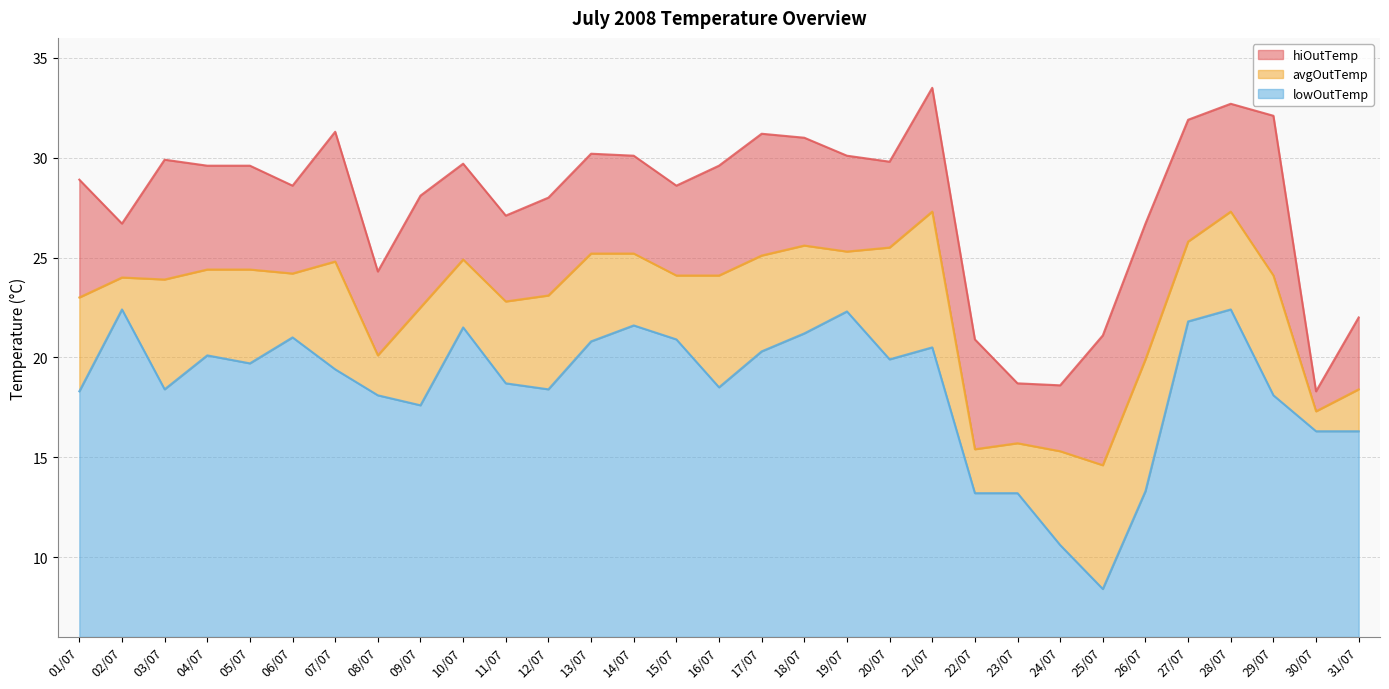

How many interior local valleys does the hiOutTemp series have?

8